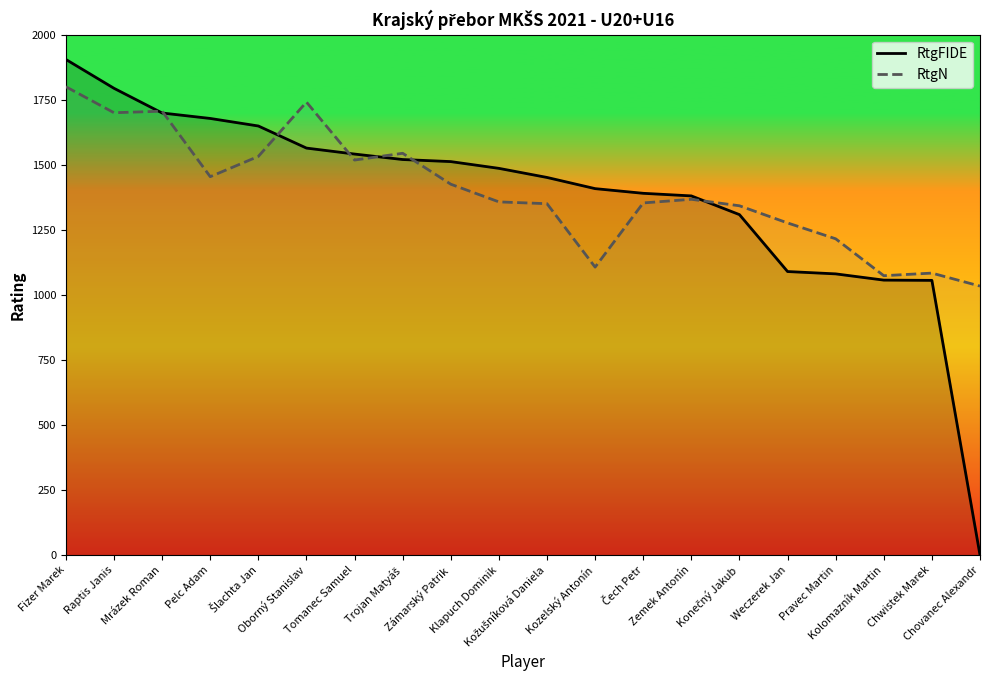

Which has a higher value, Chovanec Alexandr or Zámarský Patrik?

Zámarský Patrik